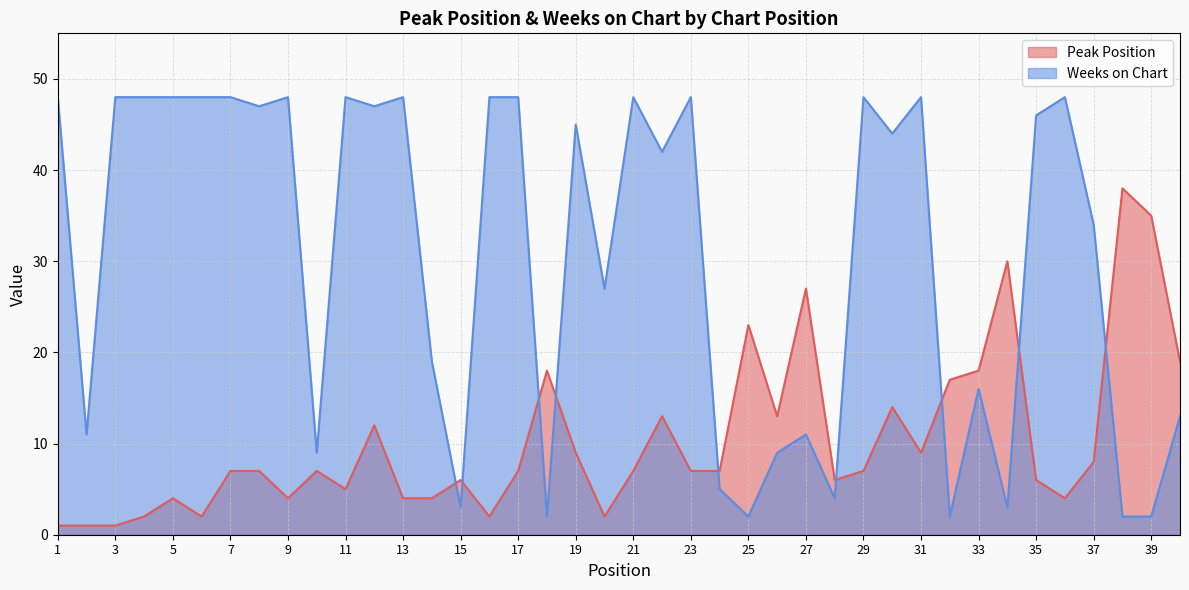

What is the total value across all series at 1?

49